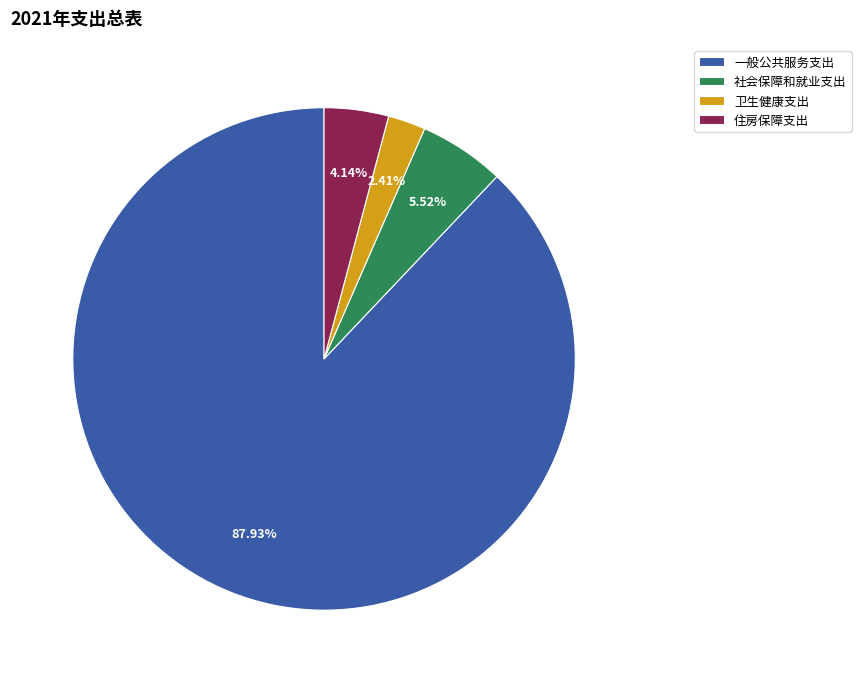

How many slices are in this pie chart?

4